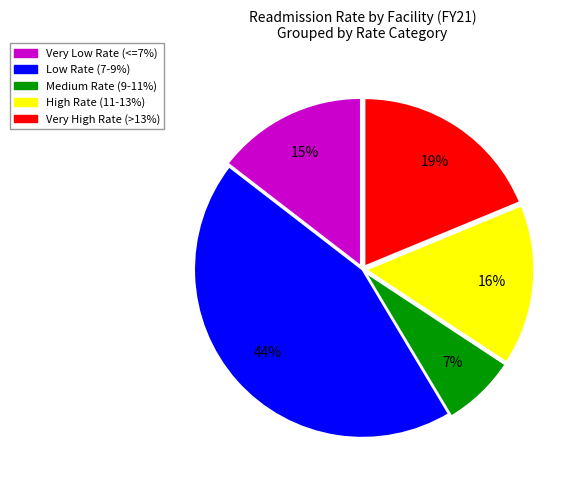

The High Rate (11-13%) slice represents 8% of the pie. True or false?

False